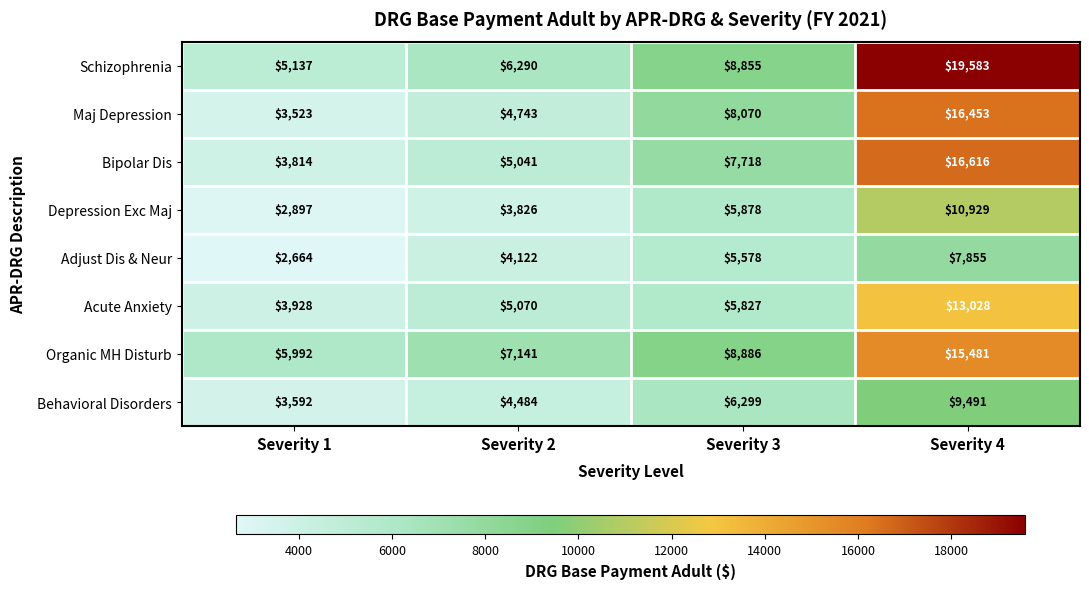

The Depression Exc Maj series shows 2897 at Severity 1. True or false?

True